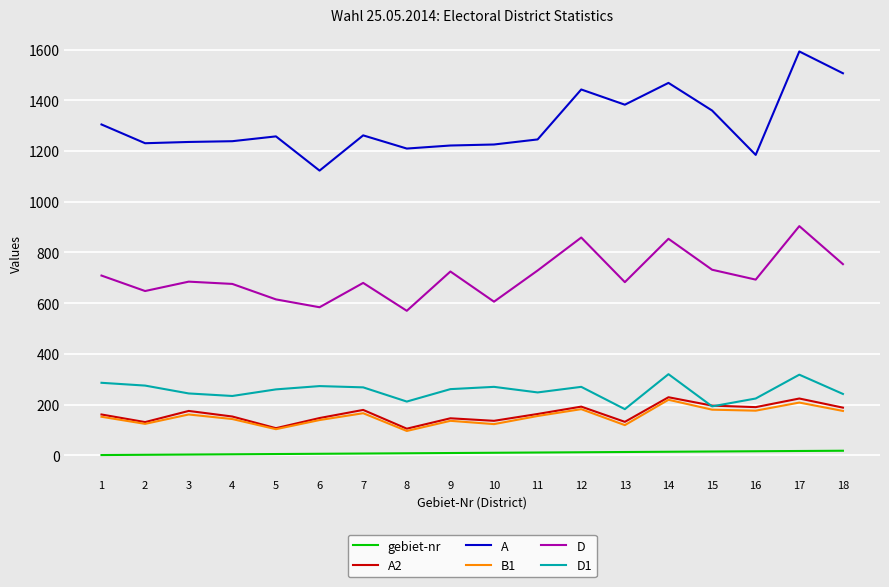

What is the minimum value for B1?

96